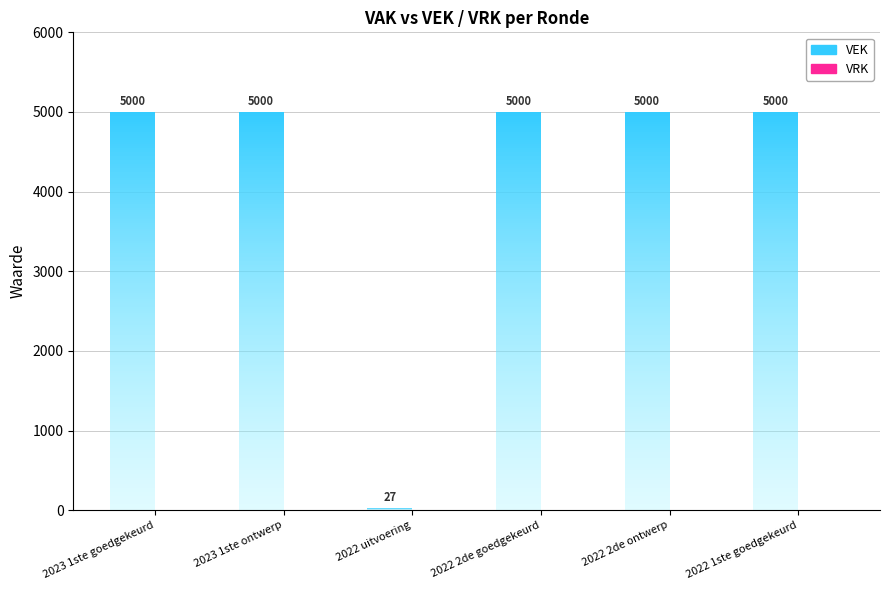

List the series in order of their overall mean, highest first.

VEK, VRK